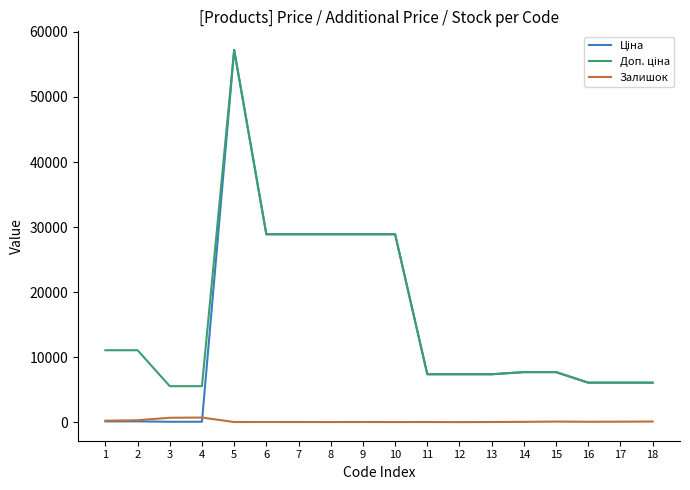

At which category is the sum across all series the highest?

5